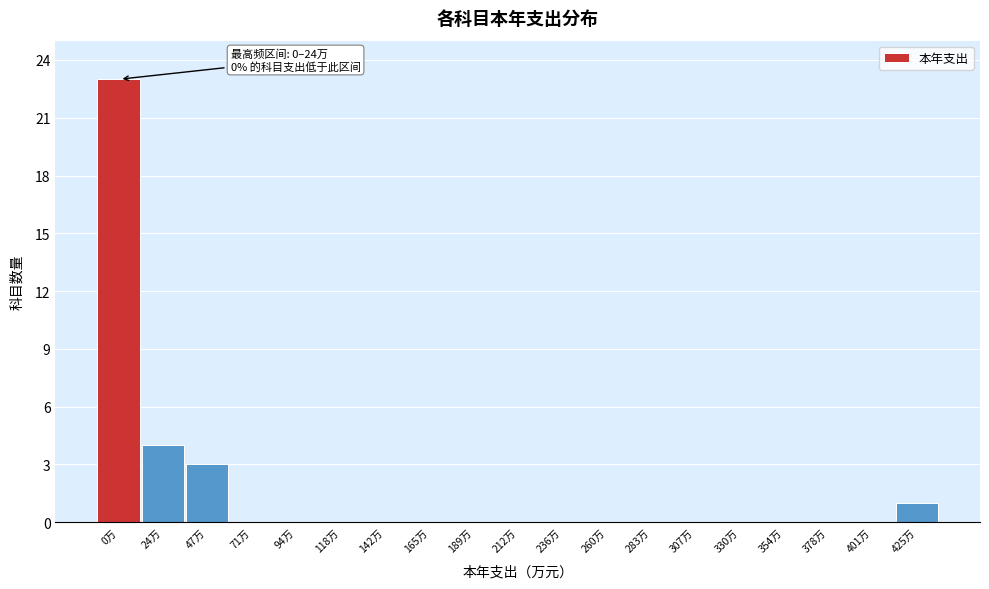

Reading left to right, extract all data points from this chart.

0万=23	24万=4	47万=3	71万=0	94万=0	118万=0	142万=0	165万=0	189万=0	212万=0	236万=0	260万=0	283万=0	307万=0	330万=0	354万=0	378万=0	401万=0	425万=1